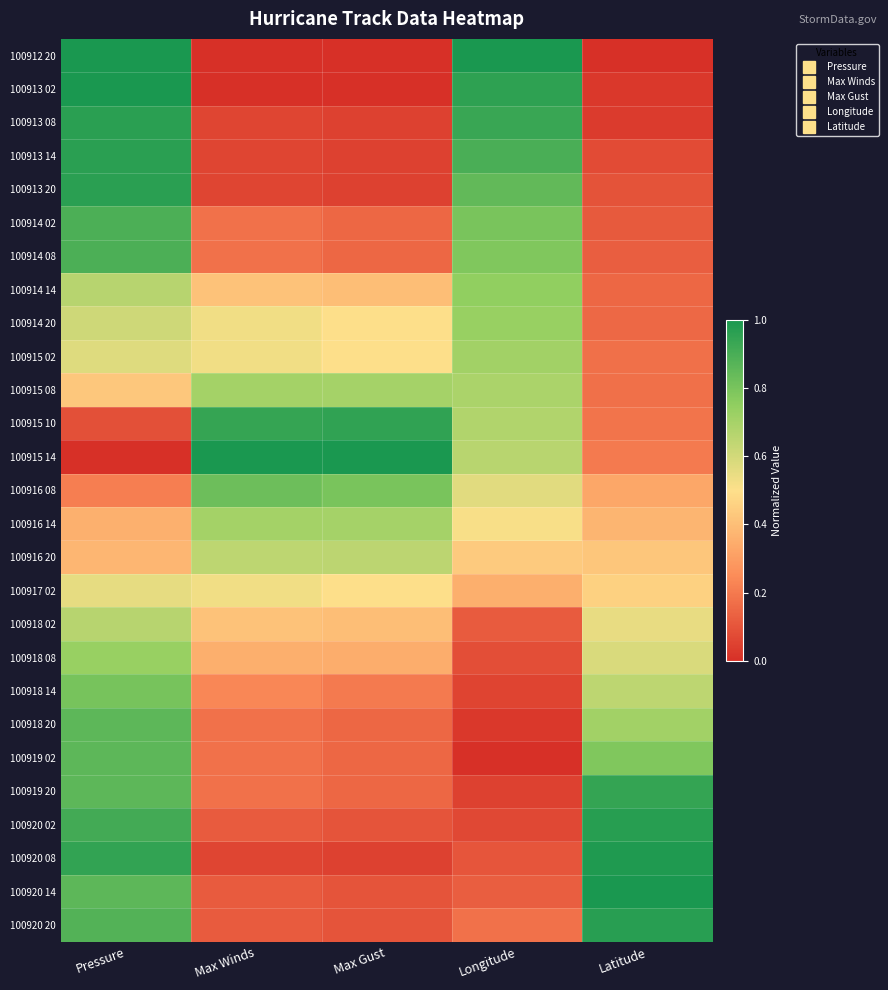

Which has a higher value, Max Gust or Longitude?

Longitude